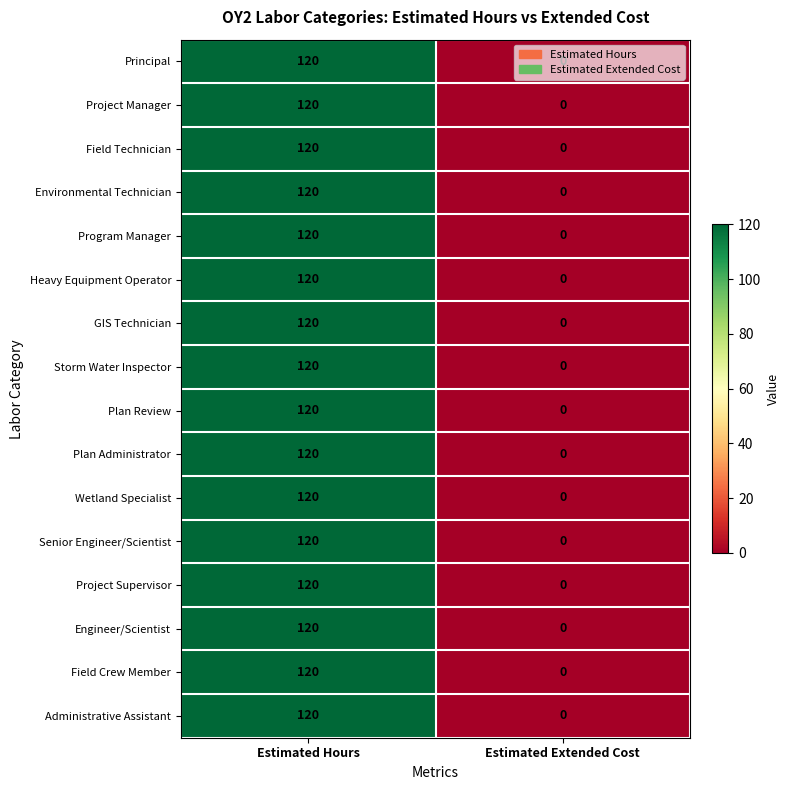

What is the average value of the Plan Review series?

60